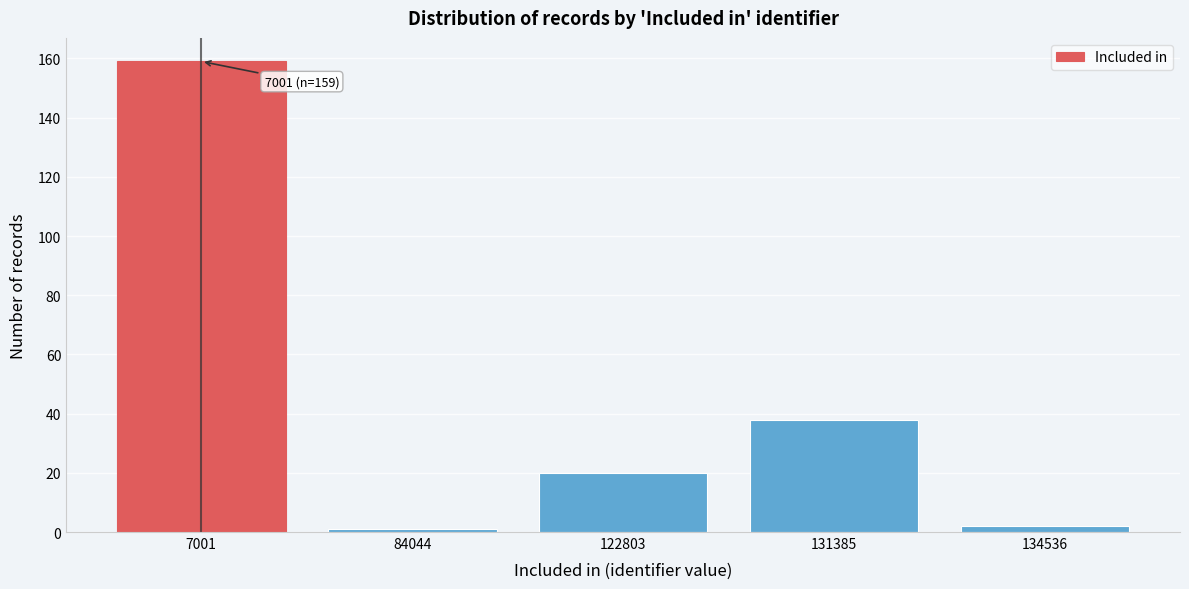

Reading right to left, list all the values displayed in this chart.

134536=2	131385=38	122803=20	84044=1	7001=159